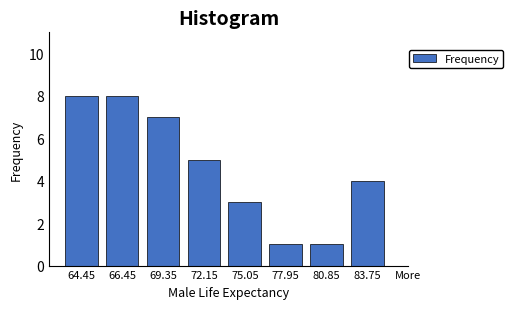

Reading right to left, transcribe all the data shown in this chart.

4	1	1	3	5	7	8	8